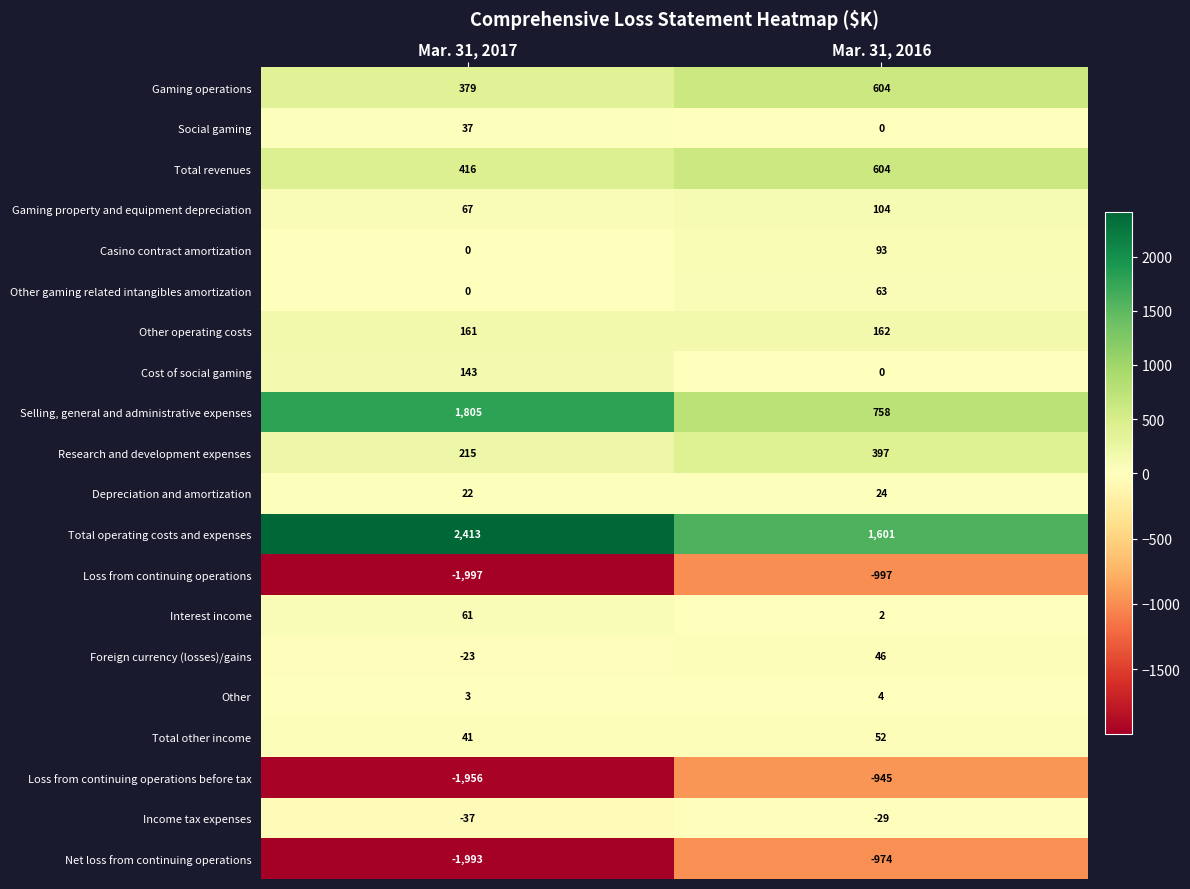

At which category does the chart reach its minimum across all series?

Mar. 31, 2017